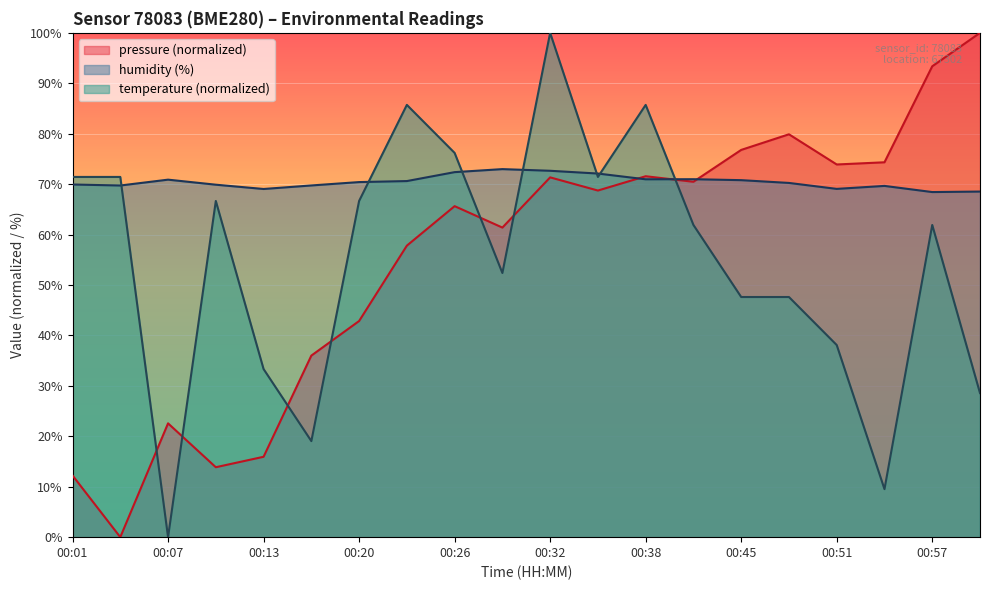

Reading right to left, transcribe all the data shown in this chart.

pressure: 100.0	93.4	74.3	73.9	79.9	76.8	70.5	71.6	68.7	71.3	61.4	65.6	57.8	42.9	36.0	15.9	13.9	22.6	0.0	12.2
humidity: 68.5	68.4	69.7	69.1	70.2	70.8	71.0	71.0	72.1	72.7	73.0	72.4	70.6	70.4	69.7	69.0	69.9	70.9	69.7	69.9
temperature: 28.6	61.9	9.5	38.1	47.6	47.6	61.9	85.7	71.4	100.0	52.4	76.2	85.7	66.7	19.0	33.3	66.7	0.0	71.4	71.4